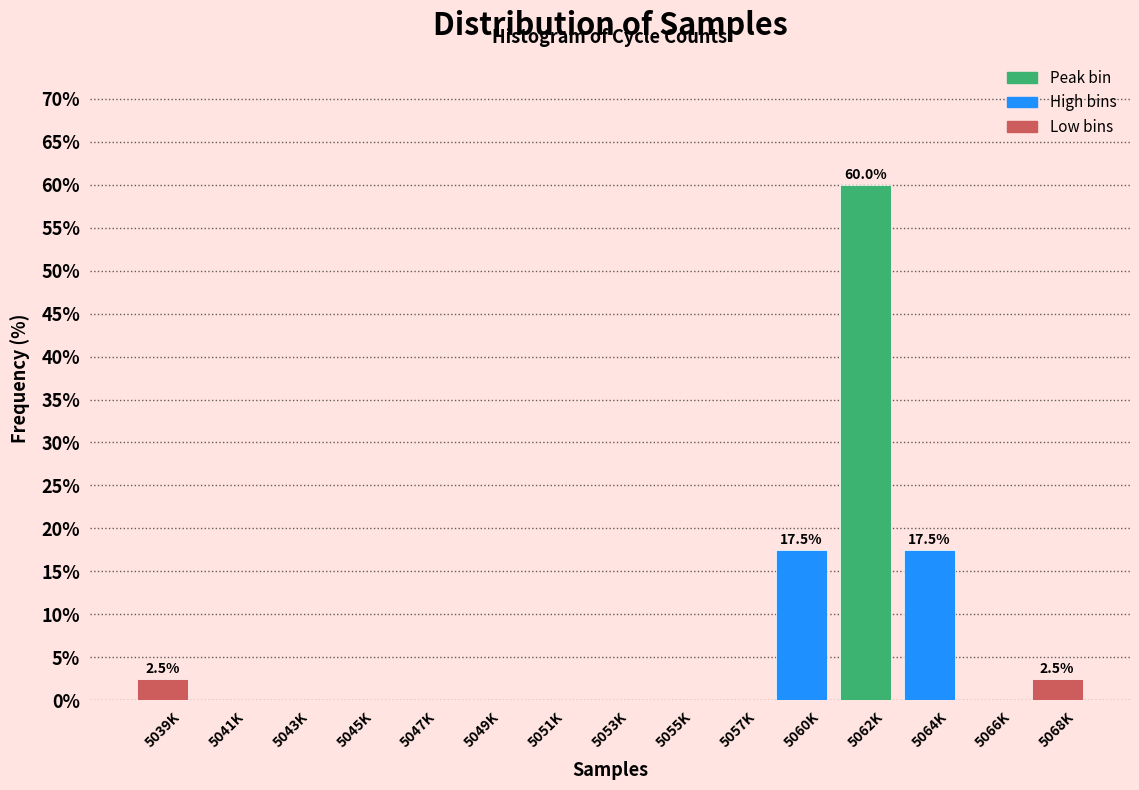

Reading left to right, list all the values displayed in this chart.

5039K=2.5	5041K=0.0	5043K=0.0	5045K=0.0	5047K=0.0	5049K=0.0	5051K=0.0	5053K=0.0	5055K=0.0	5057K=0.0	5060K=17.5	5062K=60.0	5064K=17.5	5066K=0.0	5068K=2.5